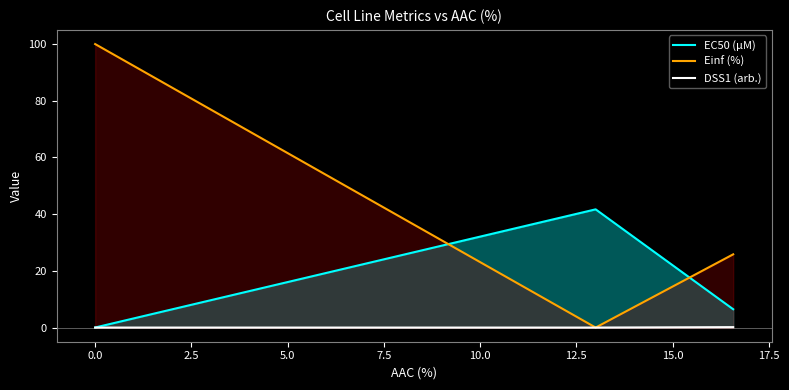

List the series in order of their overall mean, highest first.

Einf (%), EC50 (µM), DSS1 (arb.)